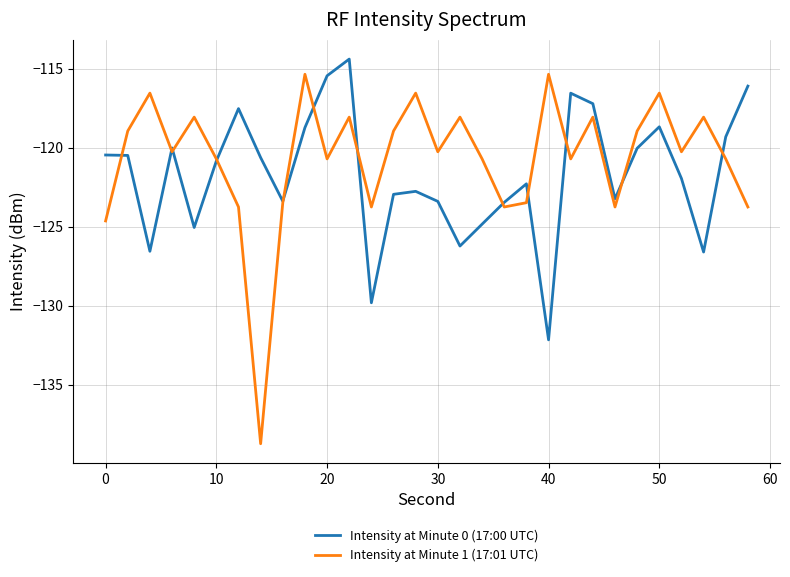

What is the lowest value of the Intensity at Minute 1 (17:01 UTC) series?

-138.7